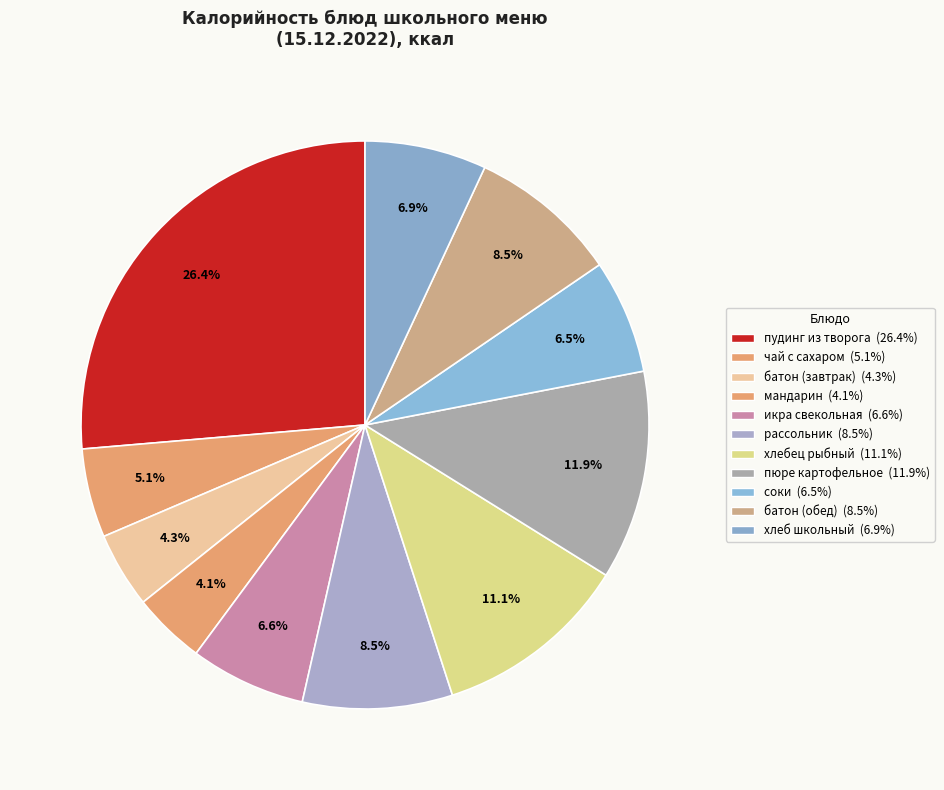

What is the ratio of the value at икра свекольная to the value at пюре картофельное?

0.6